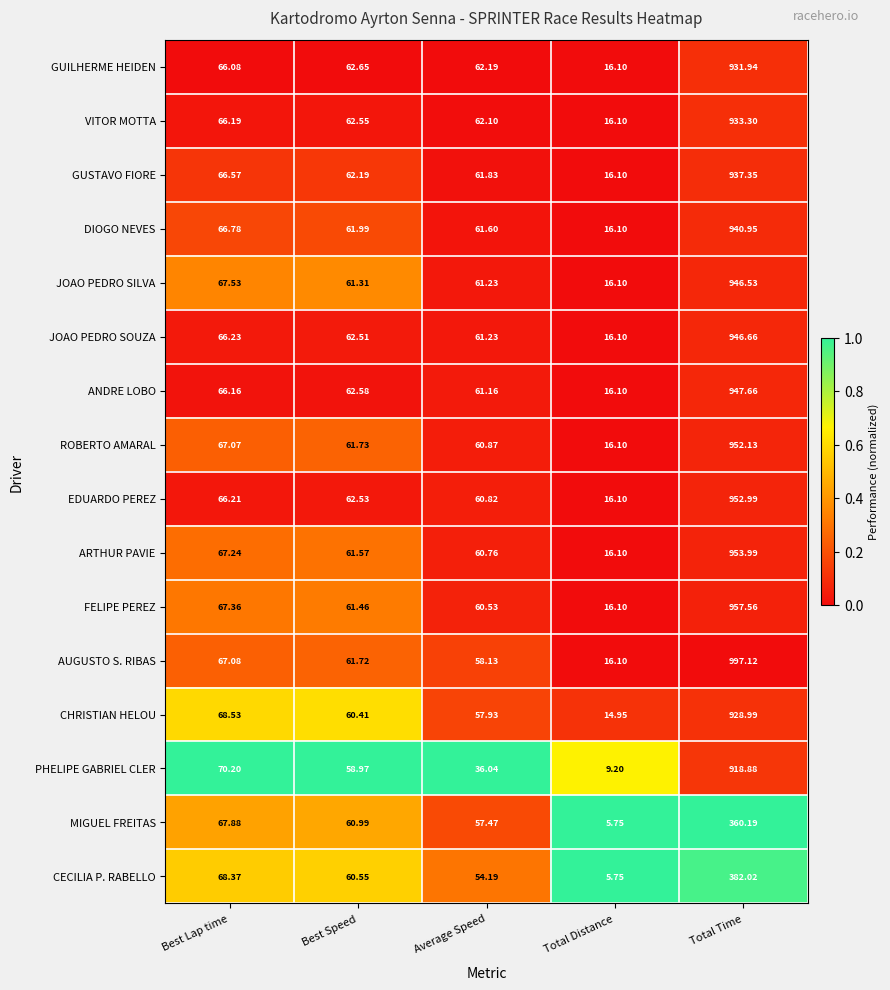

Which category has the lowest value across all series?

Total Distance